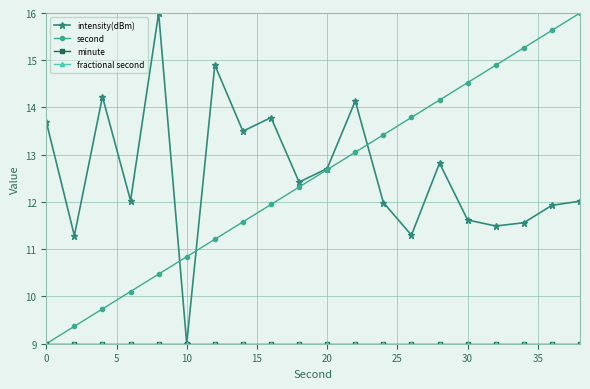

Does the chart have visible grid lines?

Yes